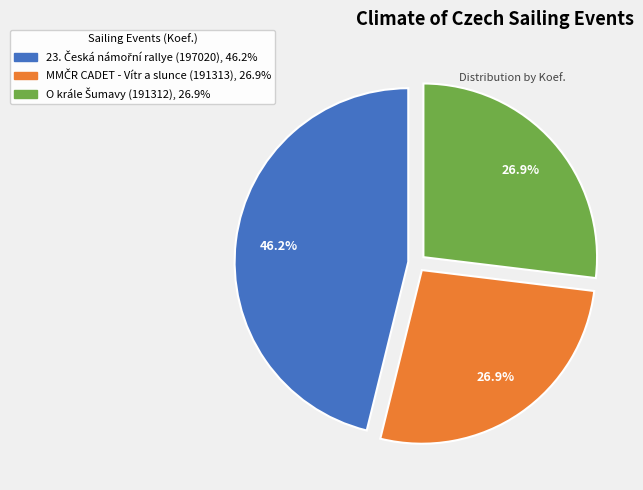

To the nearest percent, what is the average slice percentage?

33%